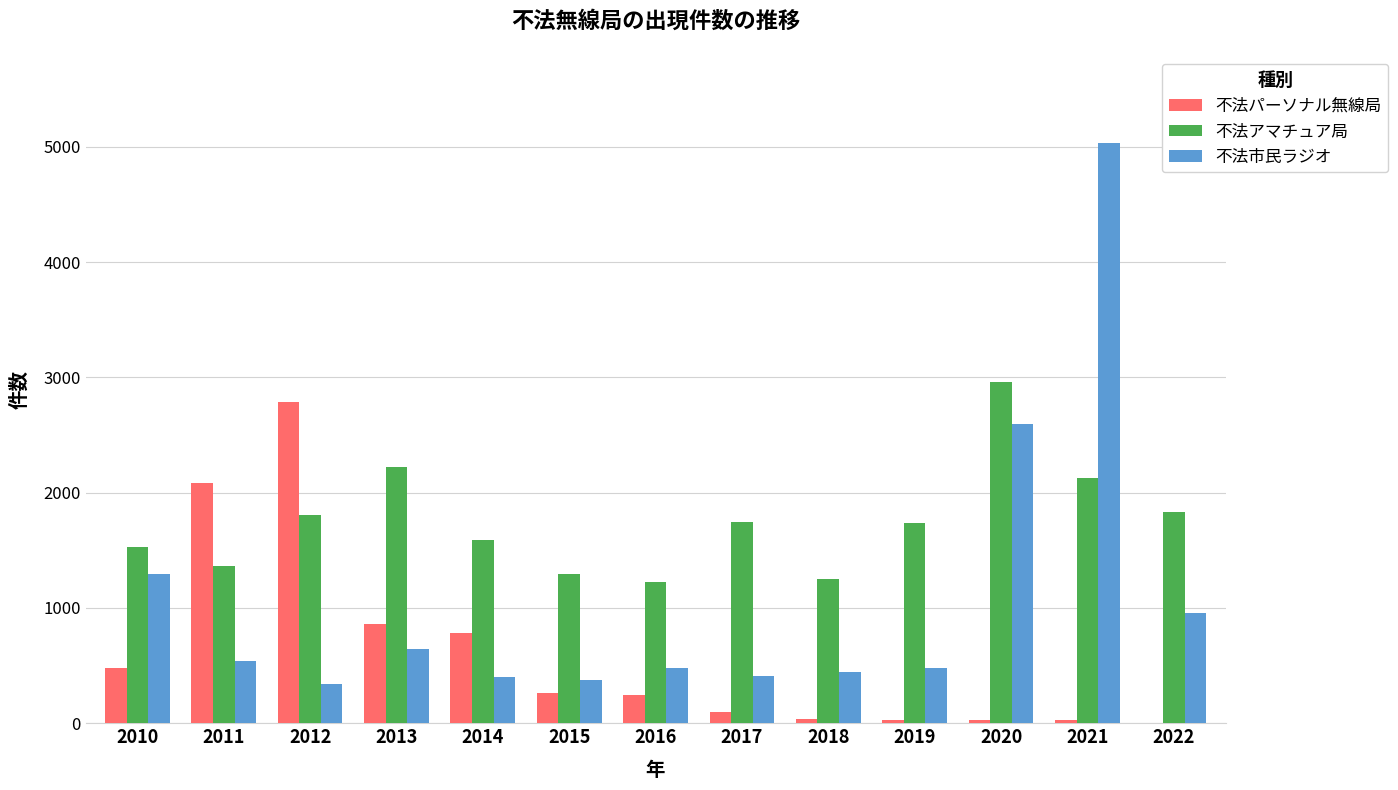

What is the sum of all 不法市民ラジオ values?

13995